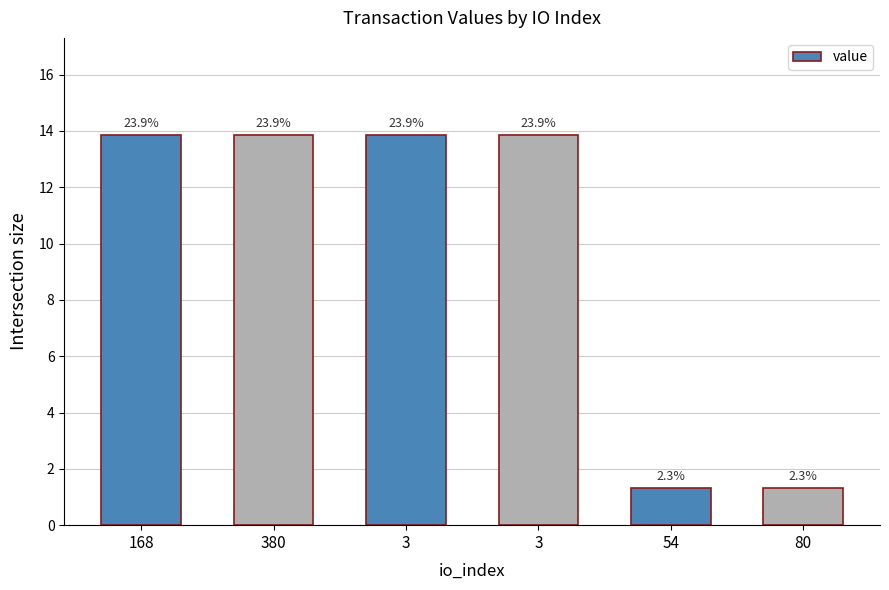

What is the difference between the maximum and minimum values?

12.5